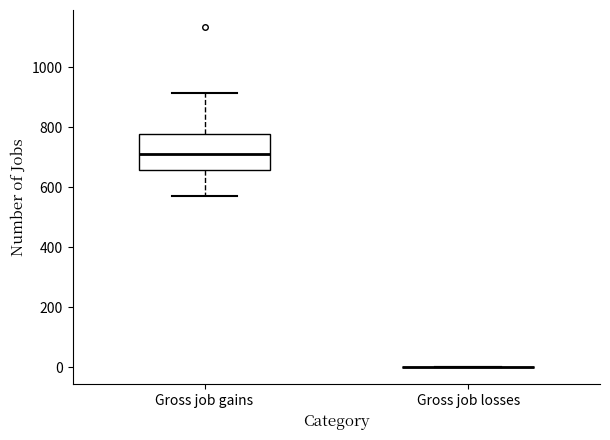

Reading left to right, transcribe this box plot: for each box, give where its median line is, the range the box spans, and where its two whiskers end, as read against the y-axis. The values are not printed on the chart, so give them approximately, as read against the axis.

Gross job gains: median 720, box 660 to 780, whiskers 580 to 920
Gross job losses: box collapsed to a line at 0, whiskers 0 to 0